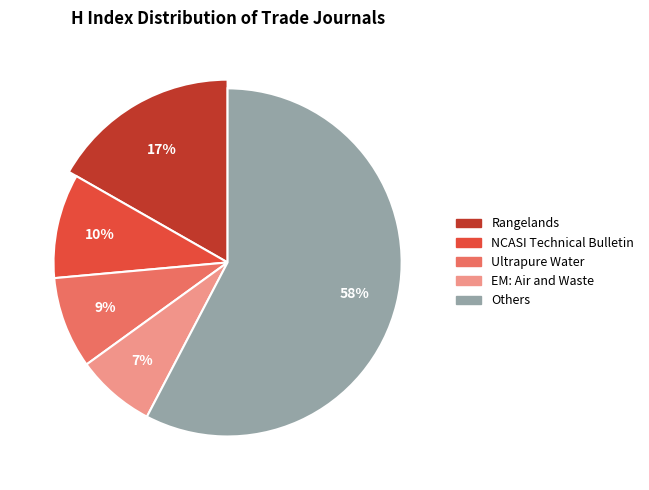

Is Ultrapure Water the majority of the pie?

No